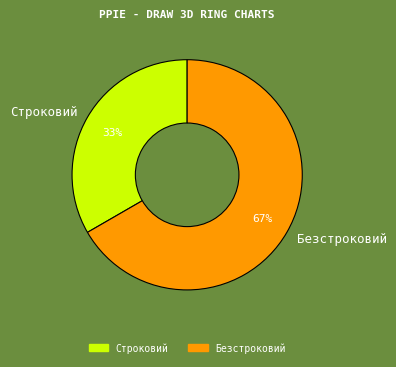

To the nearest percent, what is the average slice percentage?

50%